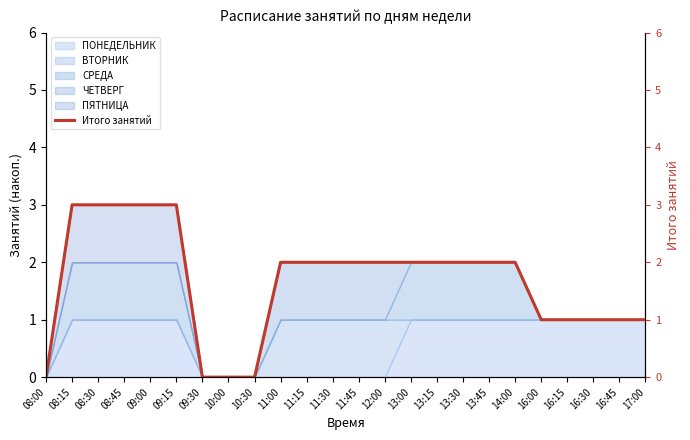

Rank the categories by value from highest to lowest.

08:15, 08:30, 08:45, 09:00, 09:15, 11:00, 11:15, 11:30, 11:45, 12:00, 13:00, 13:15, 13:30, 13:45, 14:00, 16:00, 16:15, 16:30, 16:45, 17:00, 08:00, 09:30, 10:00, 10:30